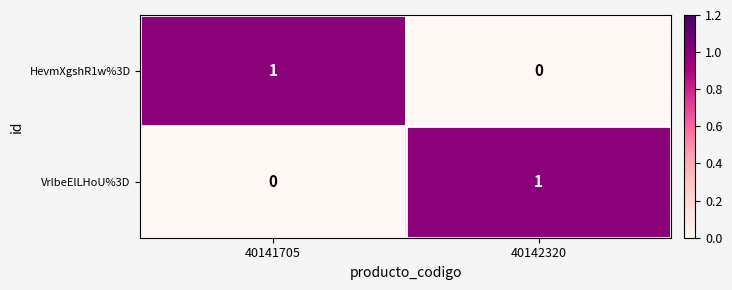

The HevmXgshR1w%3D series shows 0 at 40142320. True or false?

True